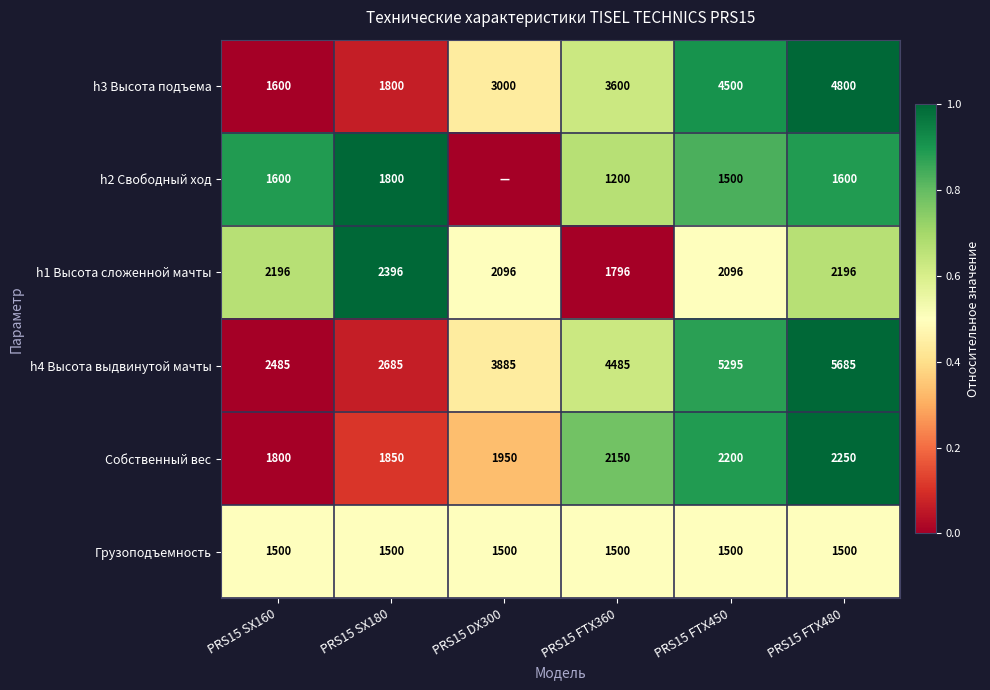

What is the spread (max minus min) of values at PRS15 SX180?

1185